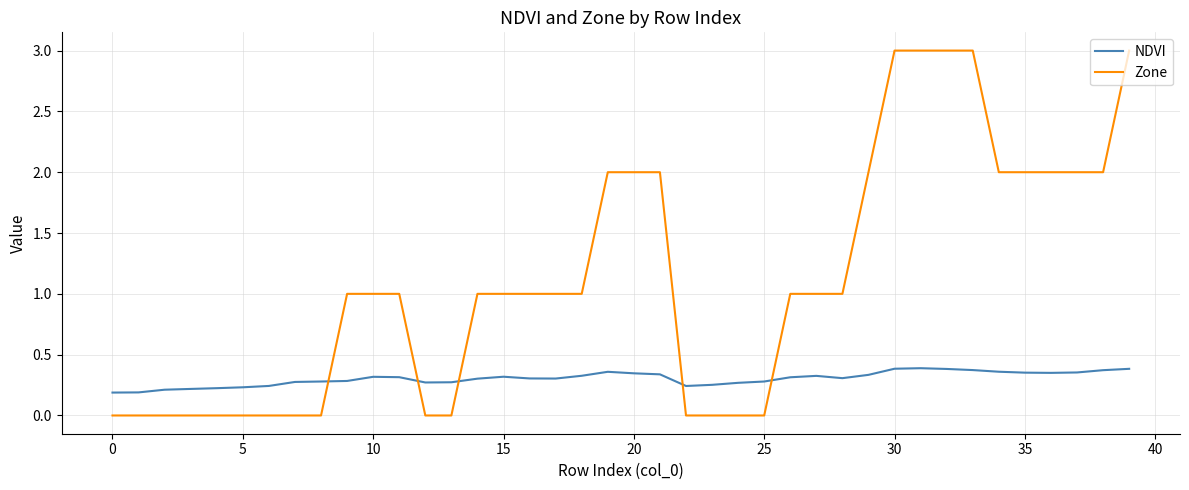

What is the difference between the maximum and minimum values in the Zone series?

3.0